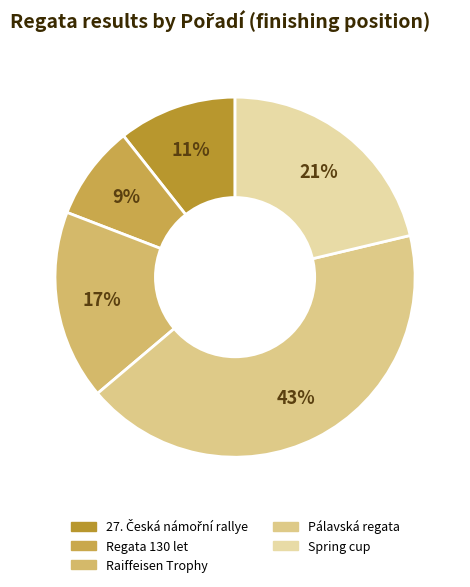

Does any single category account for the majority?

No